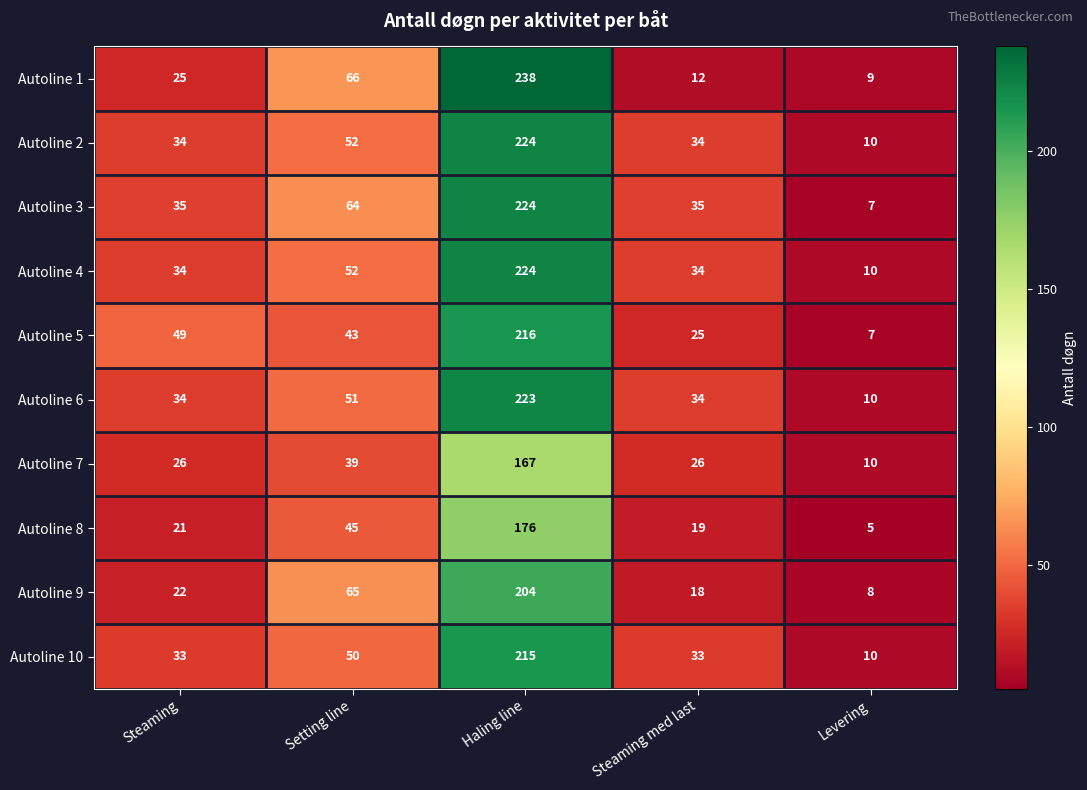

What is the smallest value displayed?

5